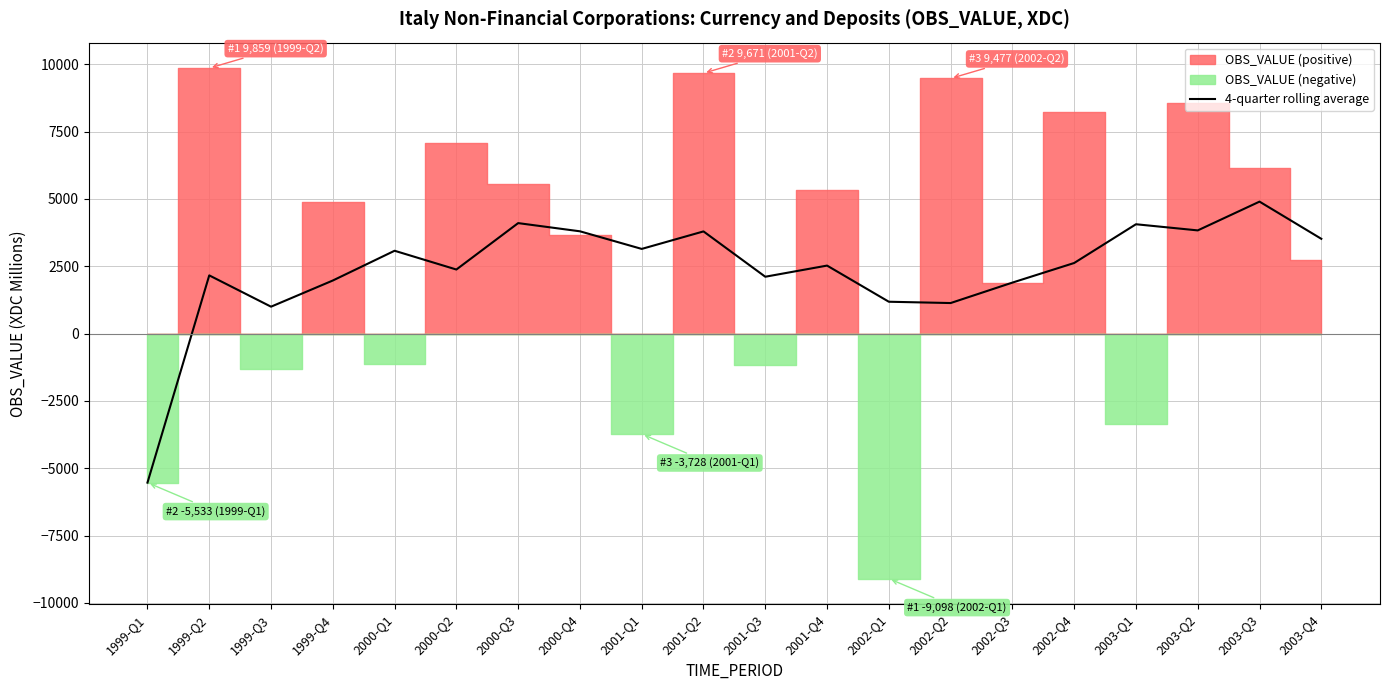

Which category has the highest value in the 4-quarter rolling average series?

2003-Q3